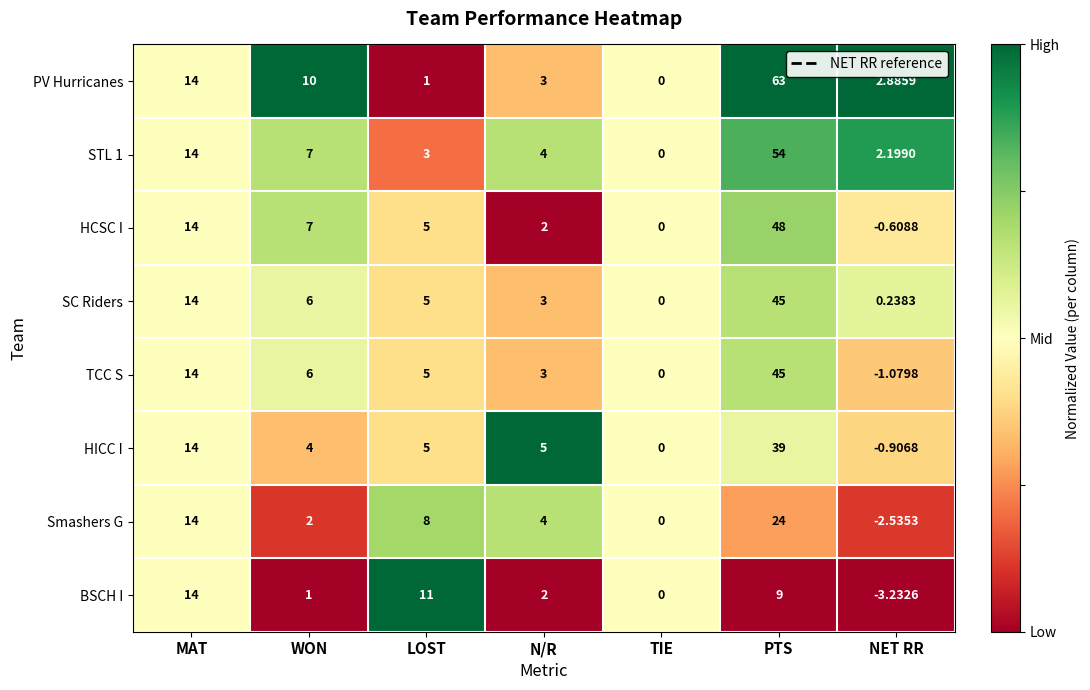

At which label does Smashers G reach its peak?

PTS